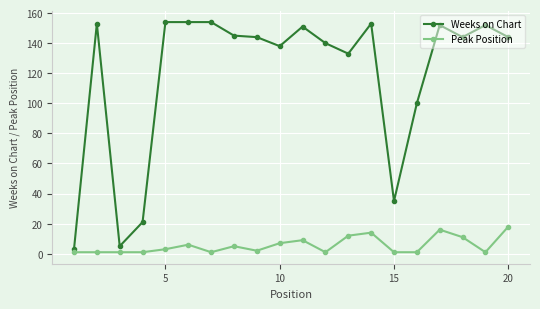

Does the chart have visible grid lines?

Yes